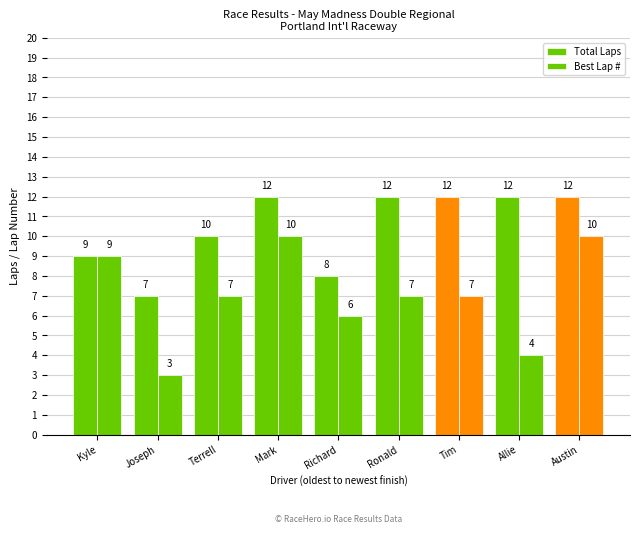

How many Total Laps values are between 9 and 12?

7